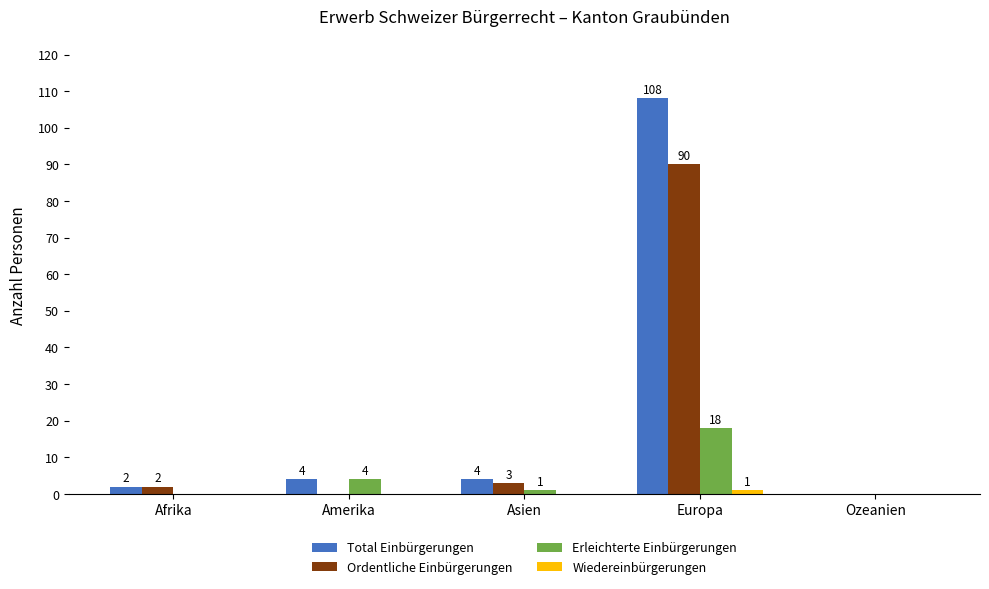

The Erleichterte Einbürgerungen series shows 0 at Afrika. True or false?

True